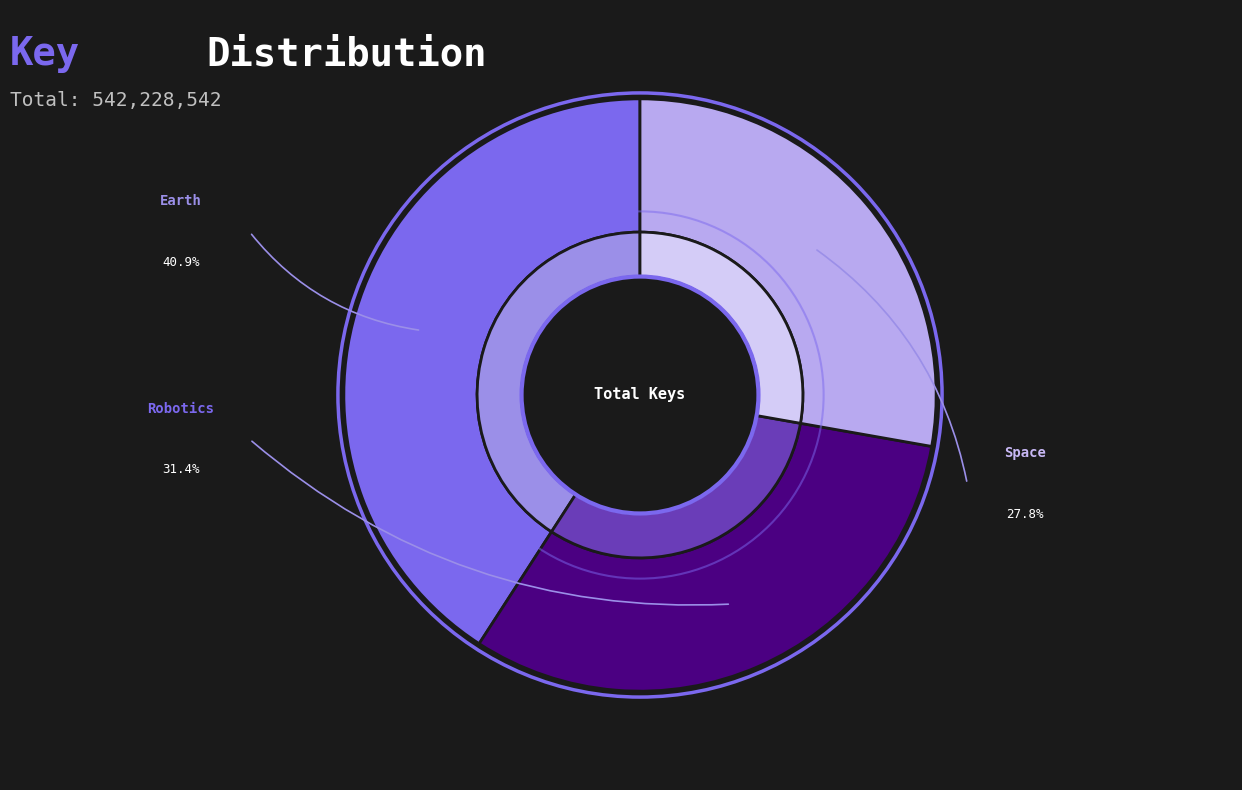

What is the change in value from Engineer Academy: Earth to Engineer Academy Robotics?

-51523224